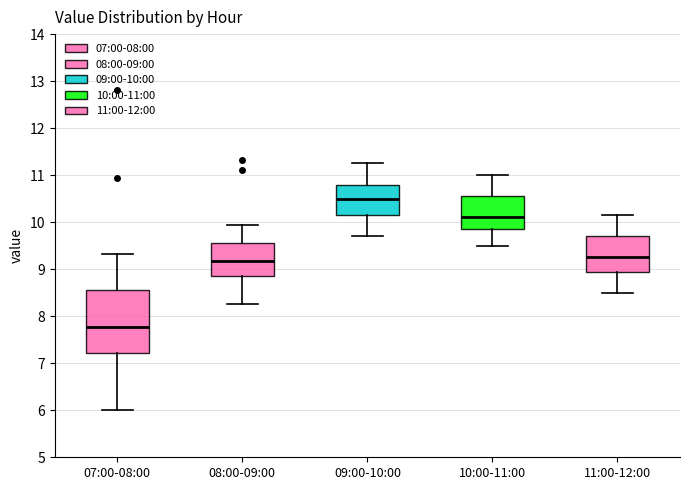

Reading left to right, transcribe this box plot: for each box, give where its median line is, the range the box spans, and where its two whiskers end, as read against the y-axis. The values are not printed on the chart, so give them approximately, as read against the axis.

07:00-08:00: median 7.8, box 7.2 to 8.6, whiskers 6.0 to 9.3
08:00-09:00: median 9.2, box 8.9 to 9.6, whiskers 8.3 to 9.9
09:00-10:00: median 10.5, box 10.2 to 10.8, whiskers 9.7 to 11.3
10:00-11:00: median 10.1, box 9.9 to 10.6, whiskers 9.5 to 11.0
11:00-12:00: median 9.3, box 9.0 to 9.7, whiskers 8.5 to 10.2